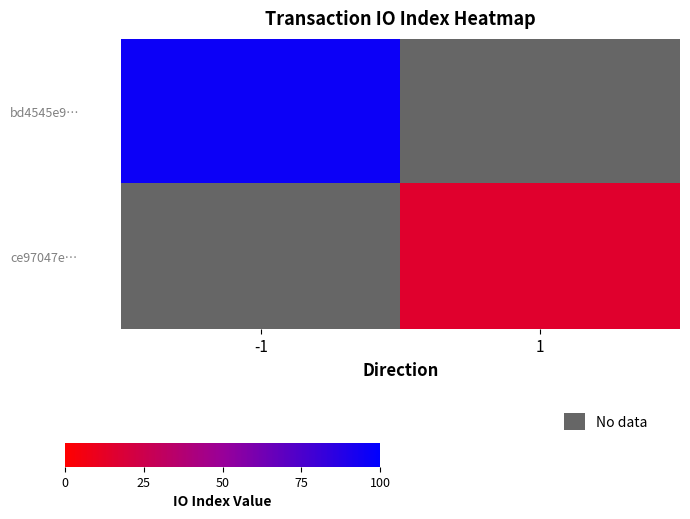

Is it true that bd4545e9… equals 145.5 at -1?

False